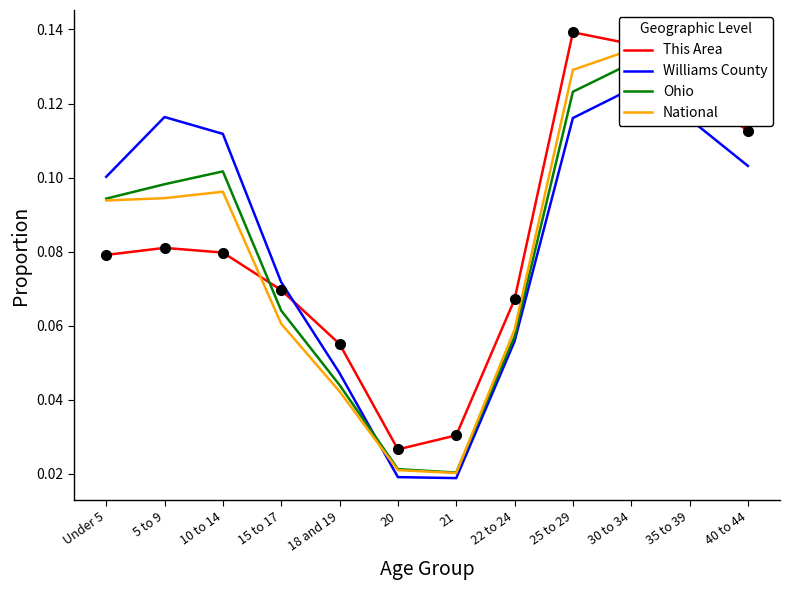

The value of Ohio at 10 to 14 is 0.1. True or false?

True